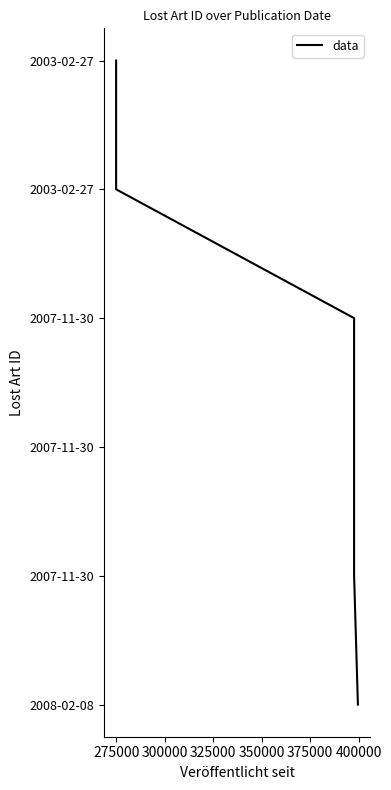

What value does the data have at 325000?

3